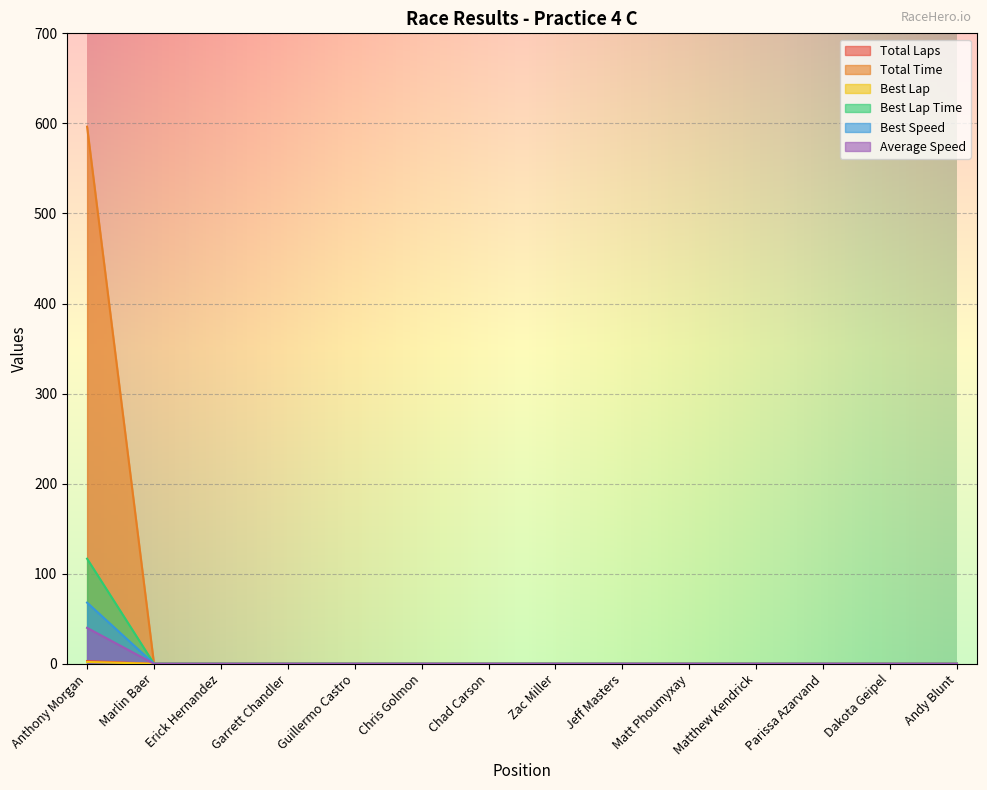

What is the highest value of the Average Speed series?

39.8